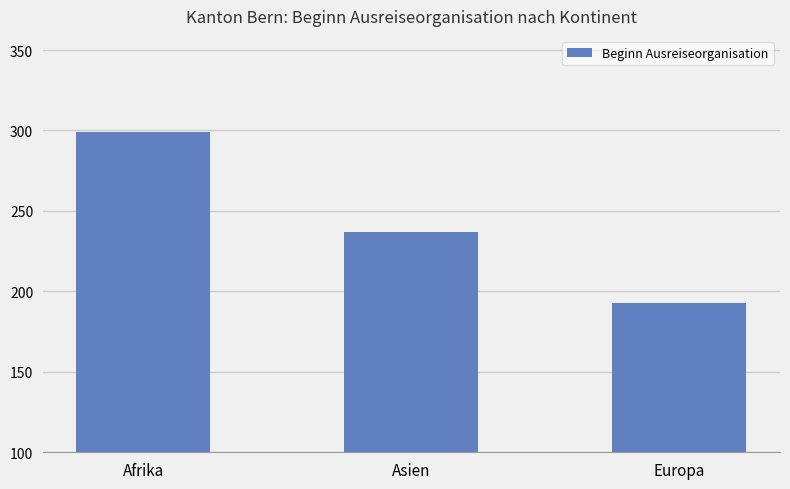

What is the difference between the maximum and minimum values?

106